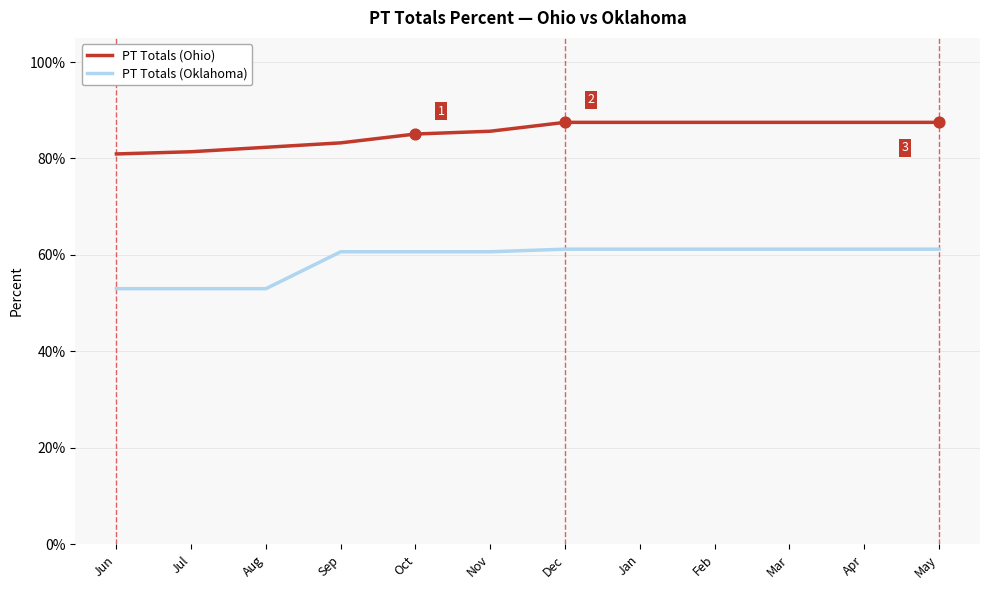

What is the total value across all series at Oct?

1.5